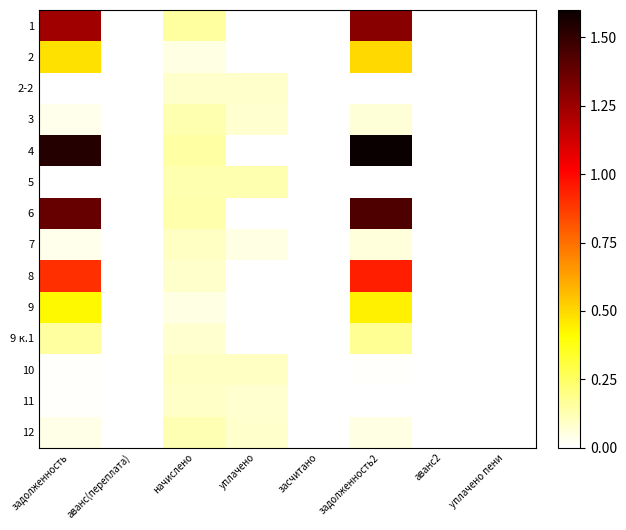

What is the spread (max minus min) of values at задолженность?

1.5